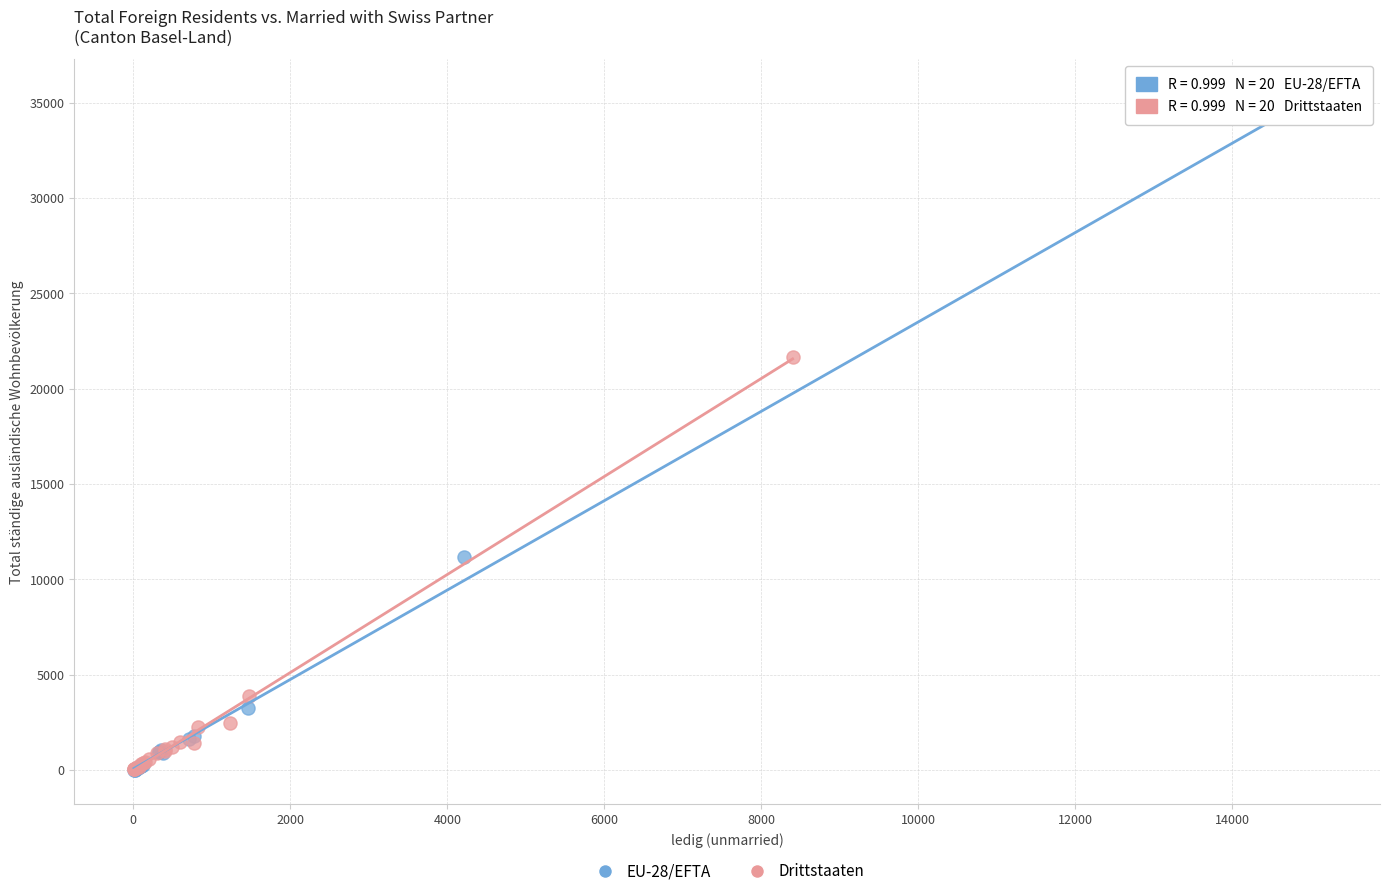

Which series has the widest spread of Y values?

EU-28/EFTA